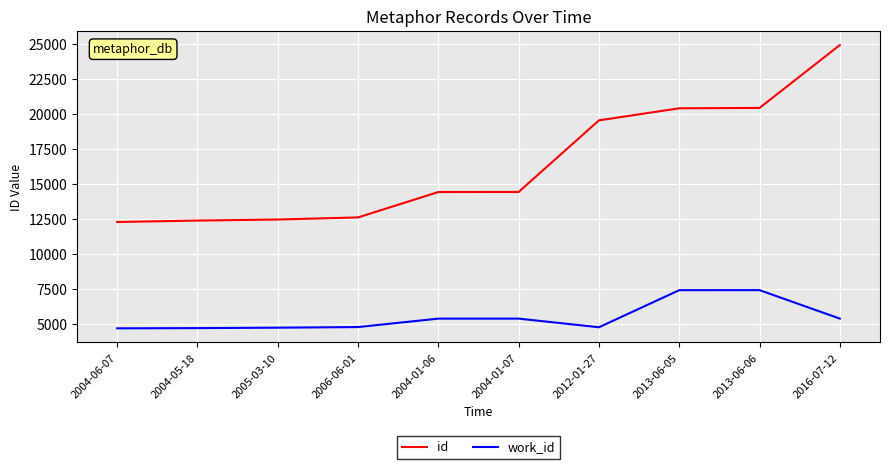

At which category is the sum across all series the highest?

2016-07-12